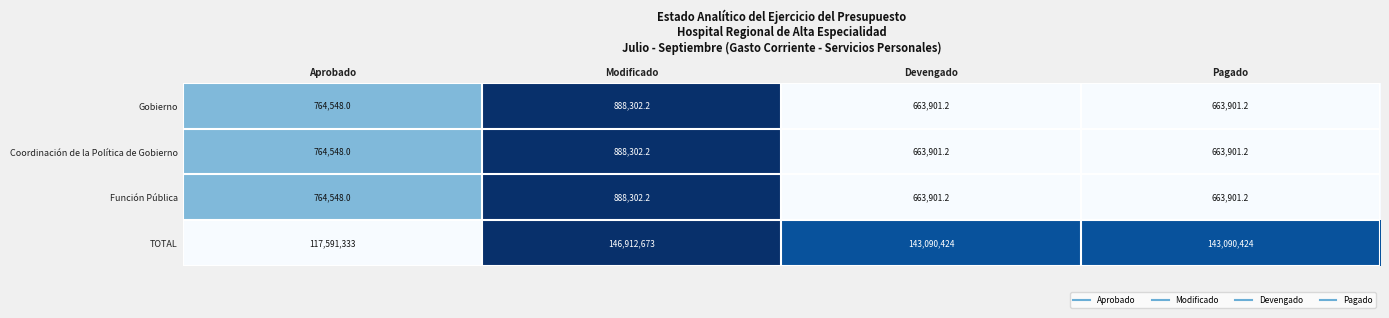

What is the difference between the maximum and second lowest values in the TOTAL series?

3822249.0